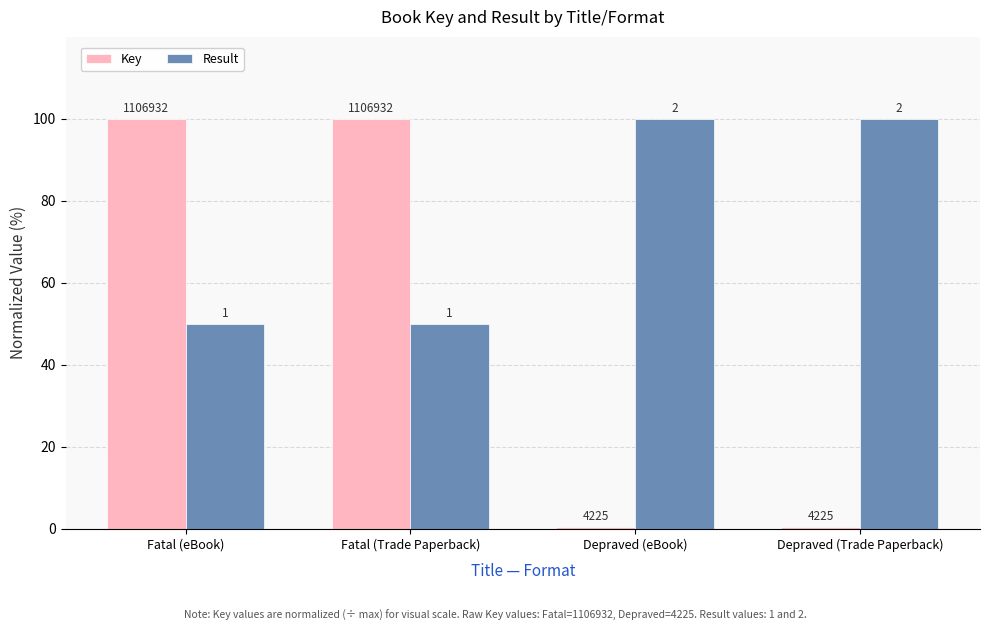

At Fatal (eBook), list the series in order from largest to smallest.

Key, Result